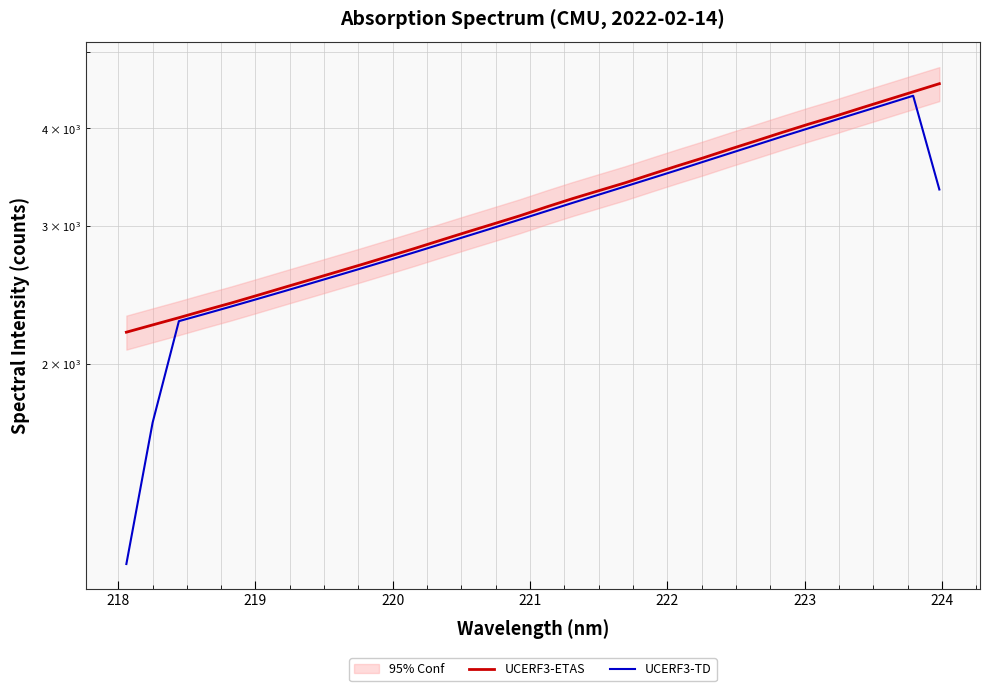

What is the value of the UCERF3-TD point at the 27th from the left?

3999.0